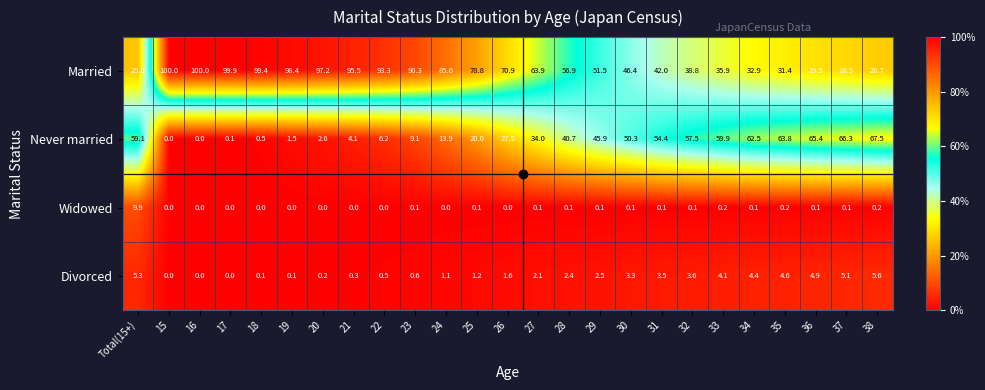

What is the difference between the highest and lowest values at 17?

99.9